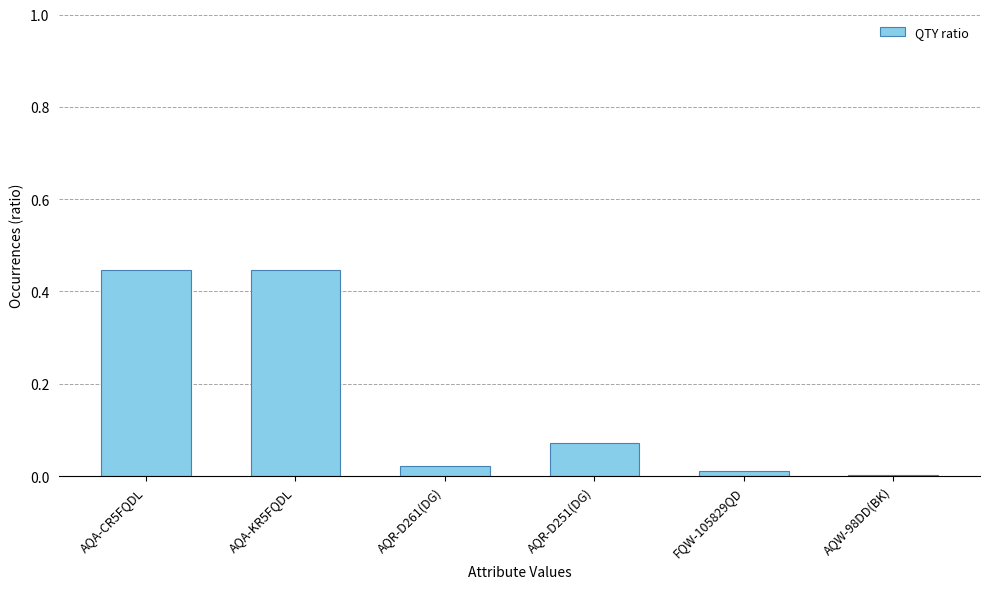

Between AQR-D251(DG) and AQW-98DD(BK), which is larger?

AQR-D251(DG)